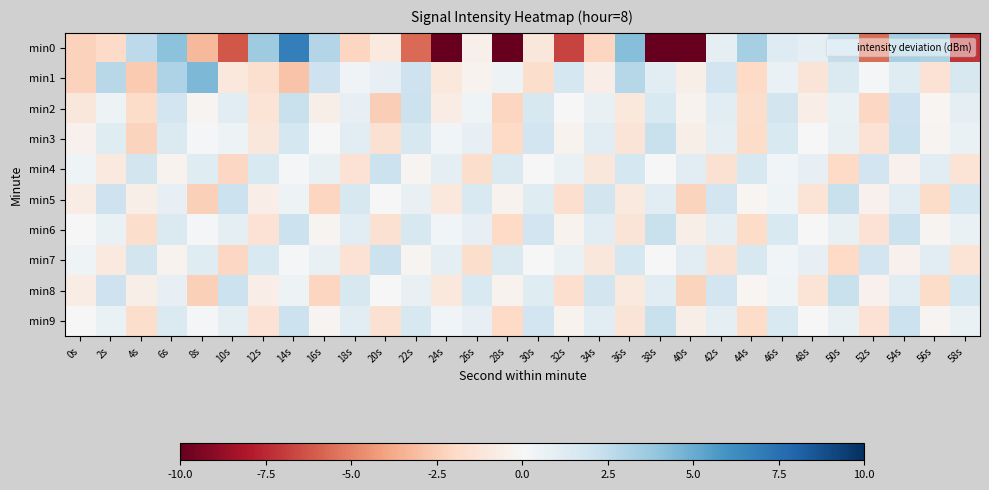

At which category does the chart reach its minimum across all series?

28s